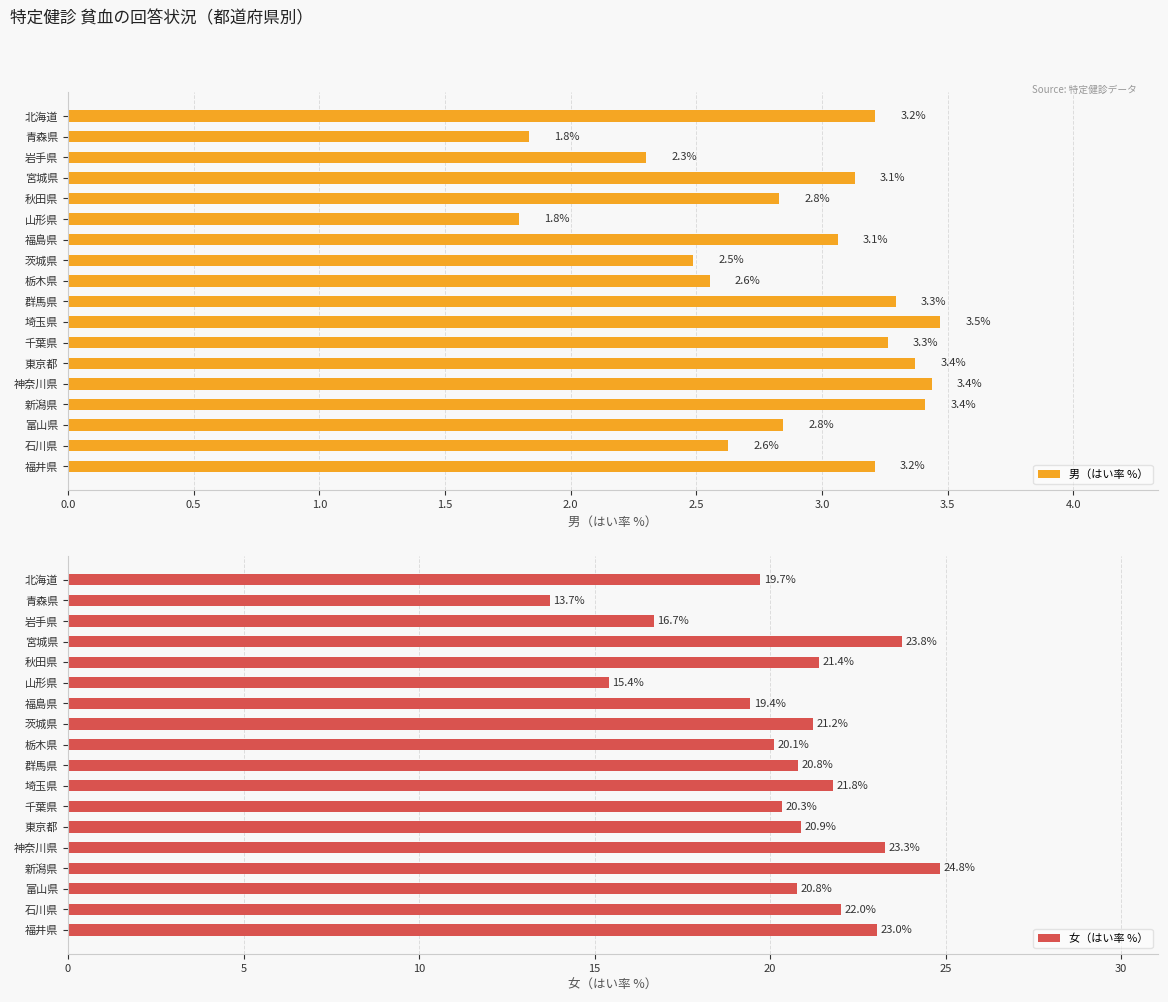

True or false: 男（はい率 %） has a value of 4.4 at 富山県.

False